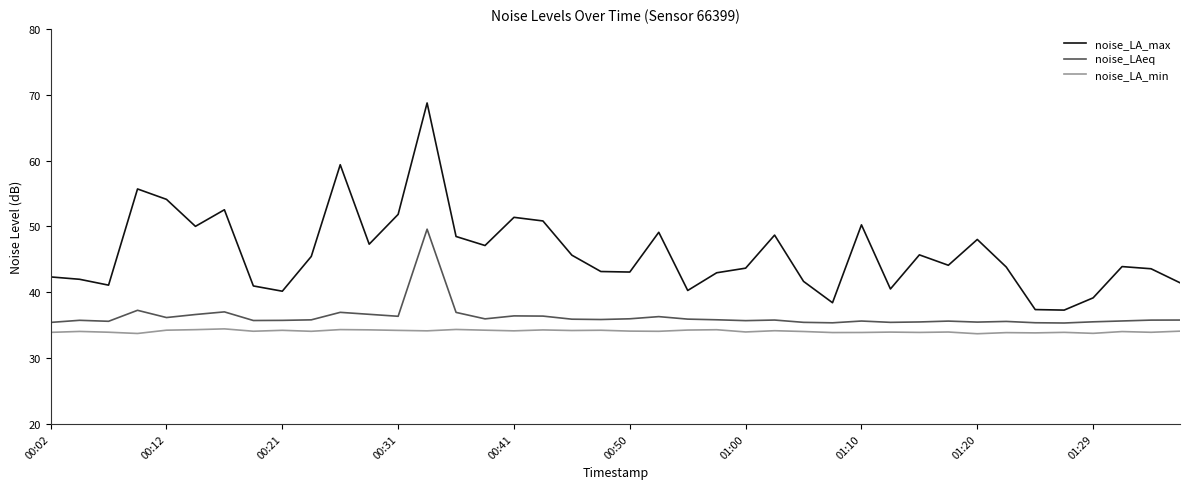

True or false: noise_LA_max and noise_LA_min intersect in this chart.

False